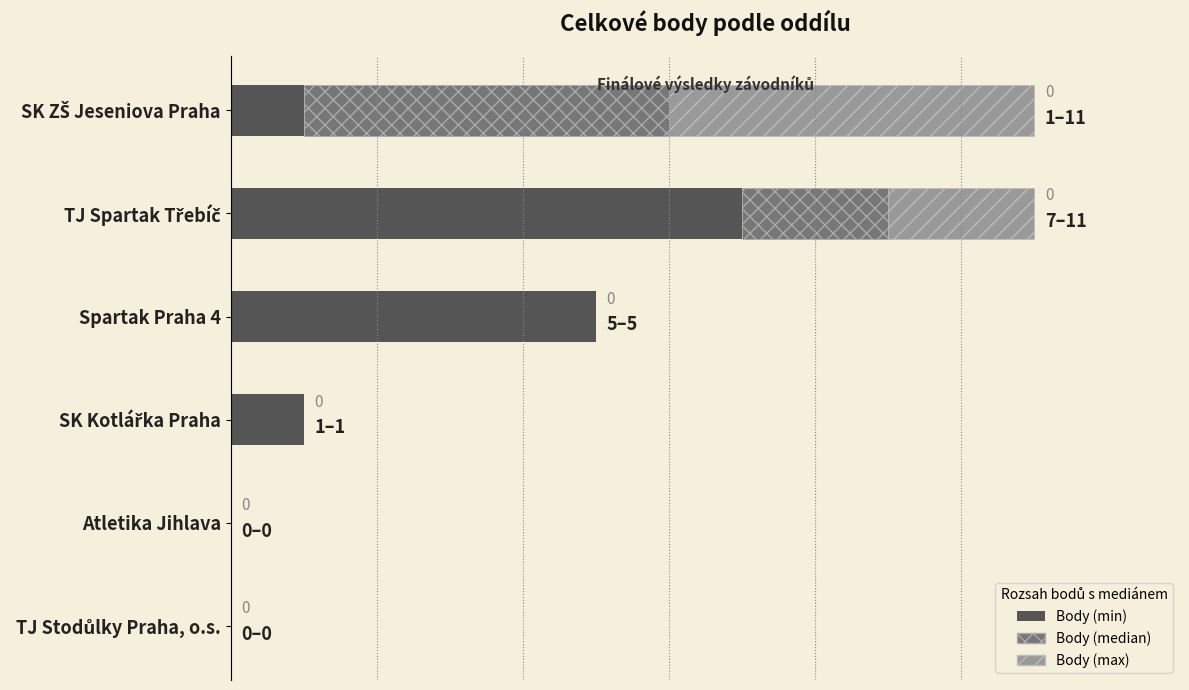

Reading left to right, extract all data points from this chart.

1	7	5	1	0	0